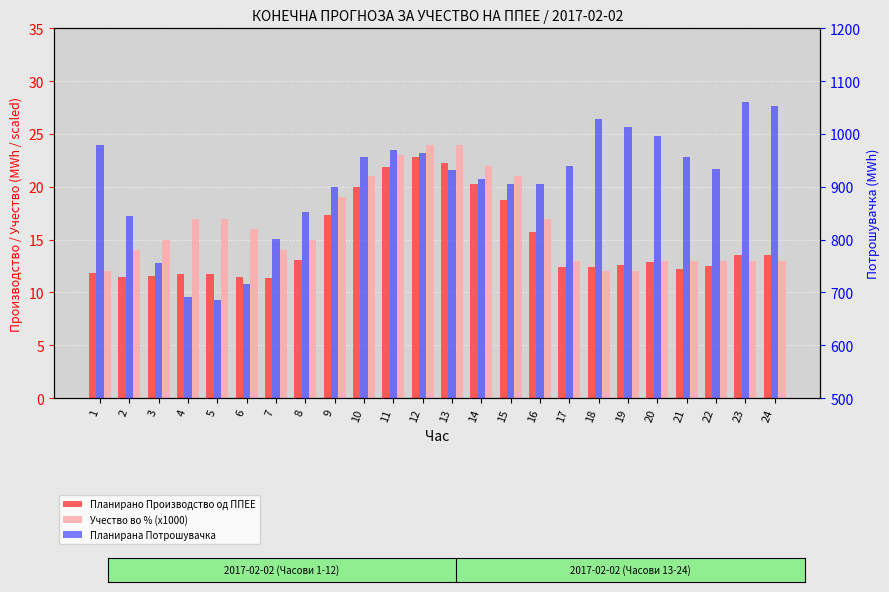

What is the spread (max minus min) of values at 13?

909.8